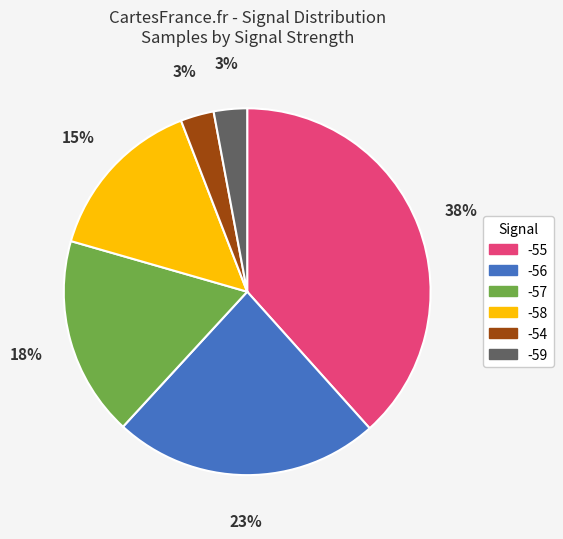

Does -55 represent more than half of the total?

No